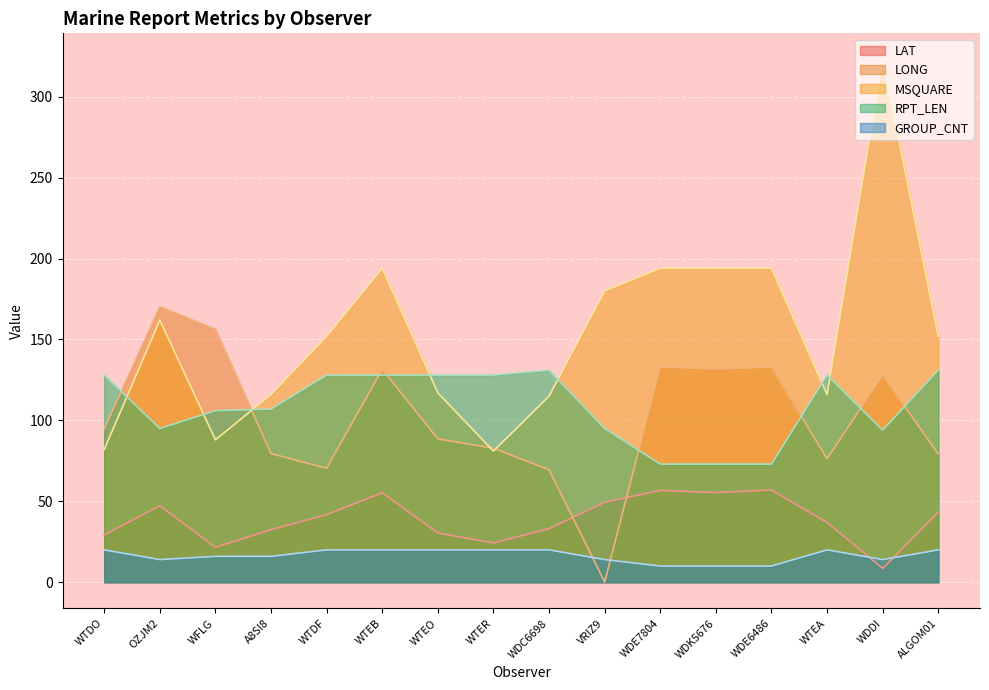

In LAT, how many points are lower than both neighbors (excluding endpoints)?

4